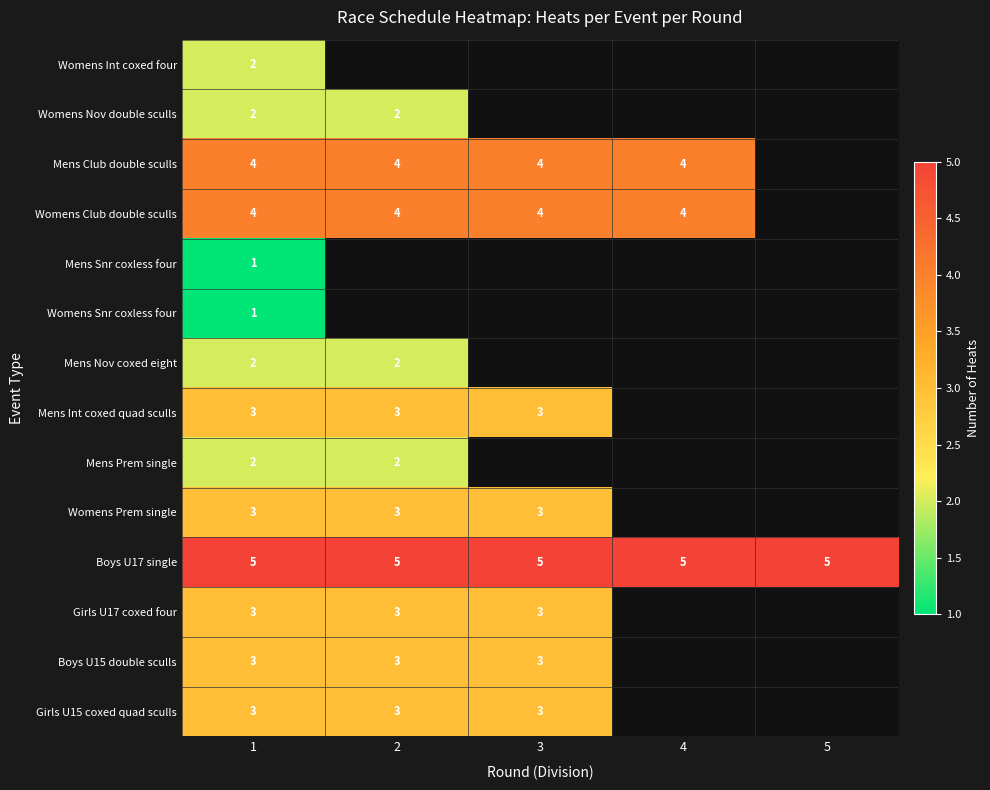

The value of Boys U17 single at 4 is 5. True or false?

True